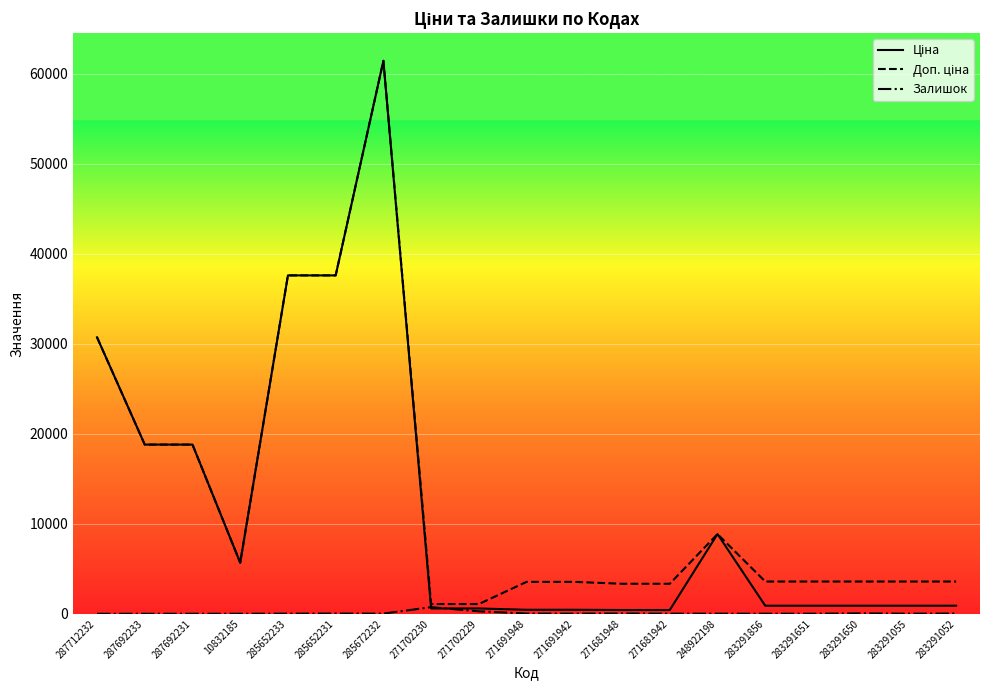

What is the total value across all series at 287692233?

37593.6